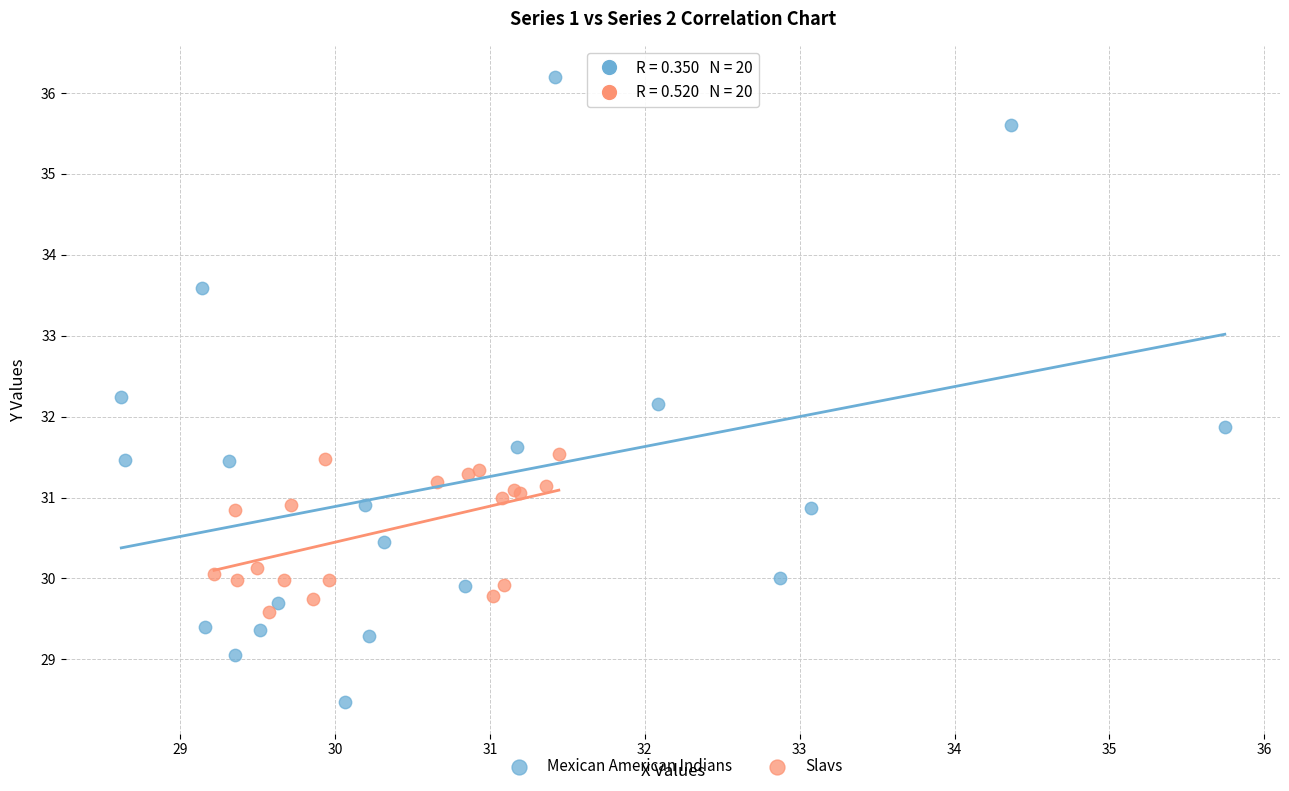

Which series has the widest spread of Y values?

Mexican American Indians